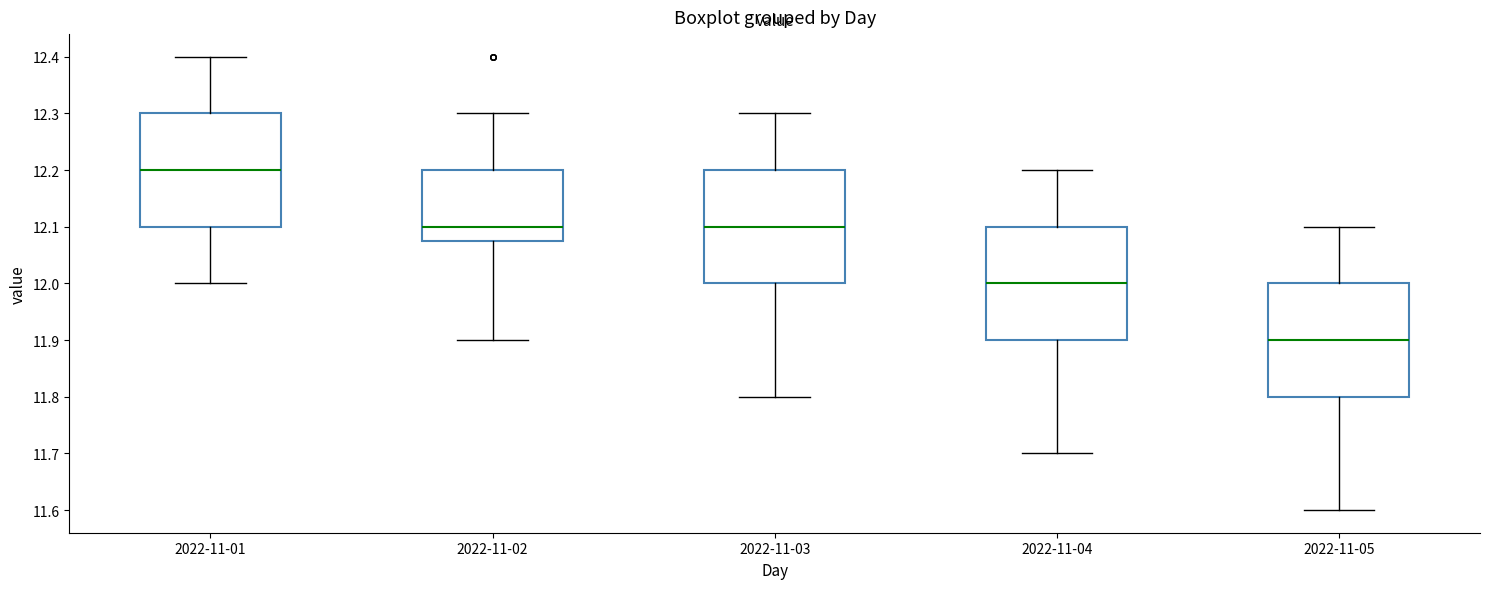

Where does the median line of the box for 2022-11-05 sit on the y-axis? The values are not printed on the chart, so give them approximately, as read against the axis.

11.90